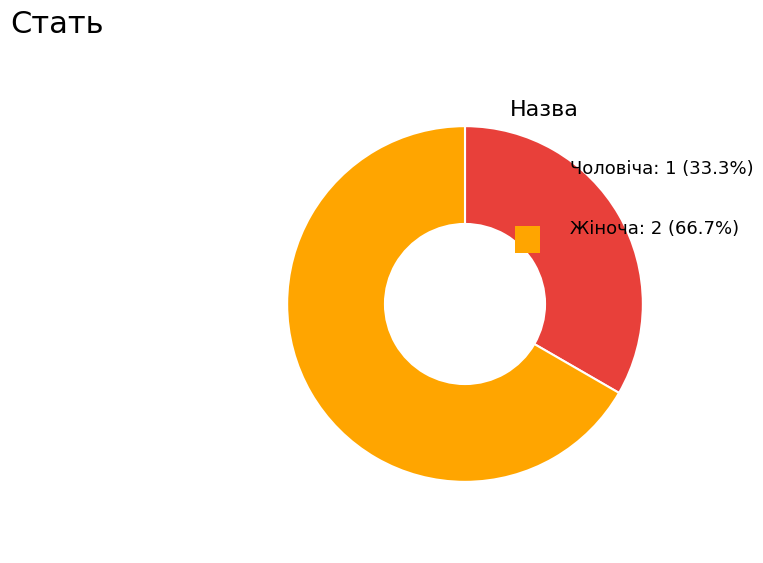

Is there a majority slice in this chart?

Yes